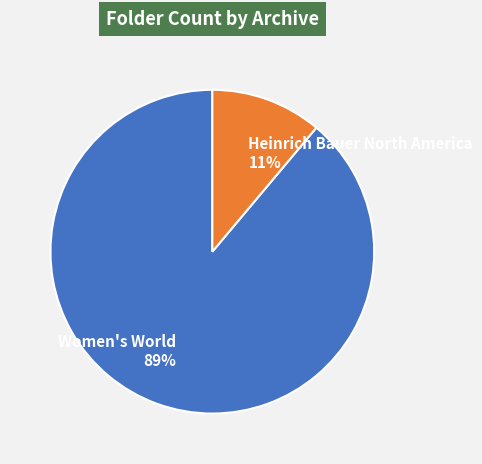

To the nearest percent, what is the combined percentage of Women's World and Heinrich Bauer North America?

100%